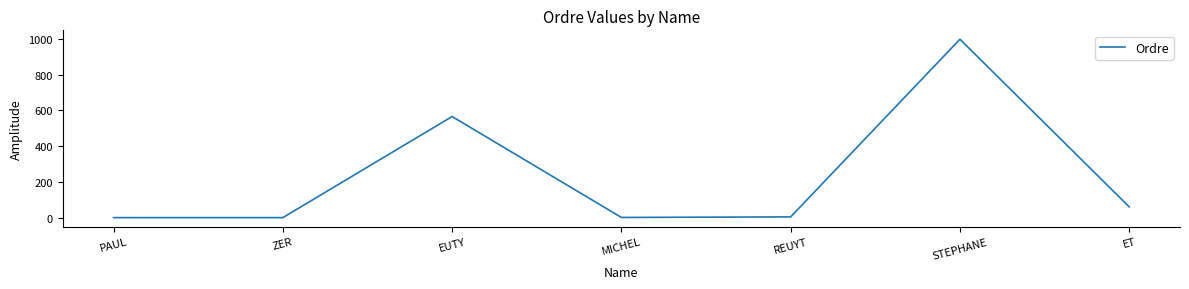

Which has a higher value, ET or ZER?

ET